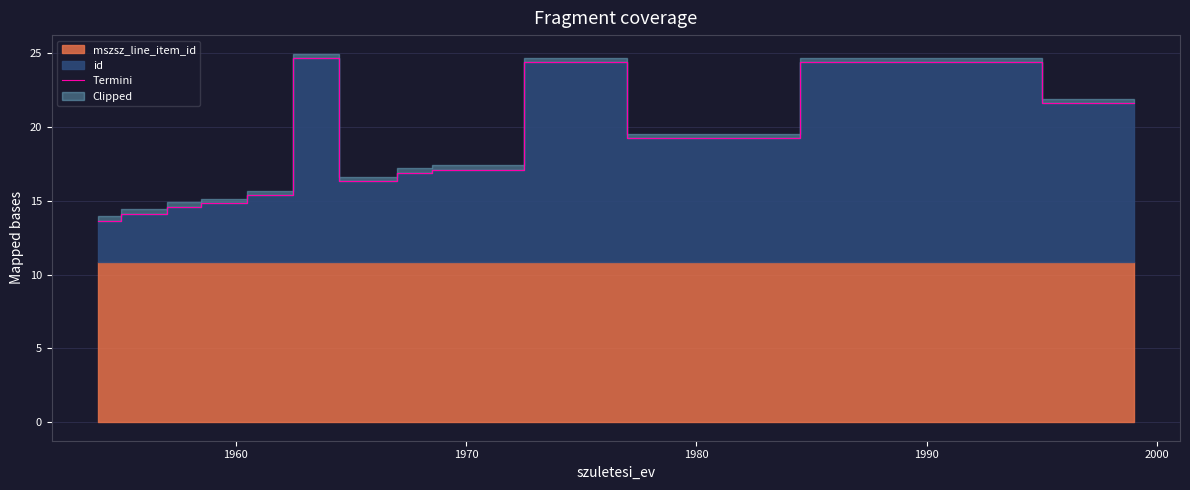

What is the difference between the second highest and second lowest values?

10.3